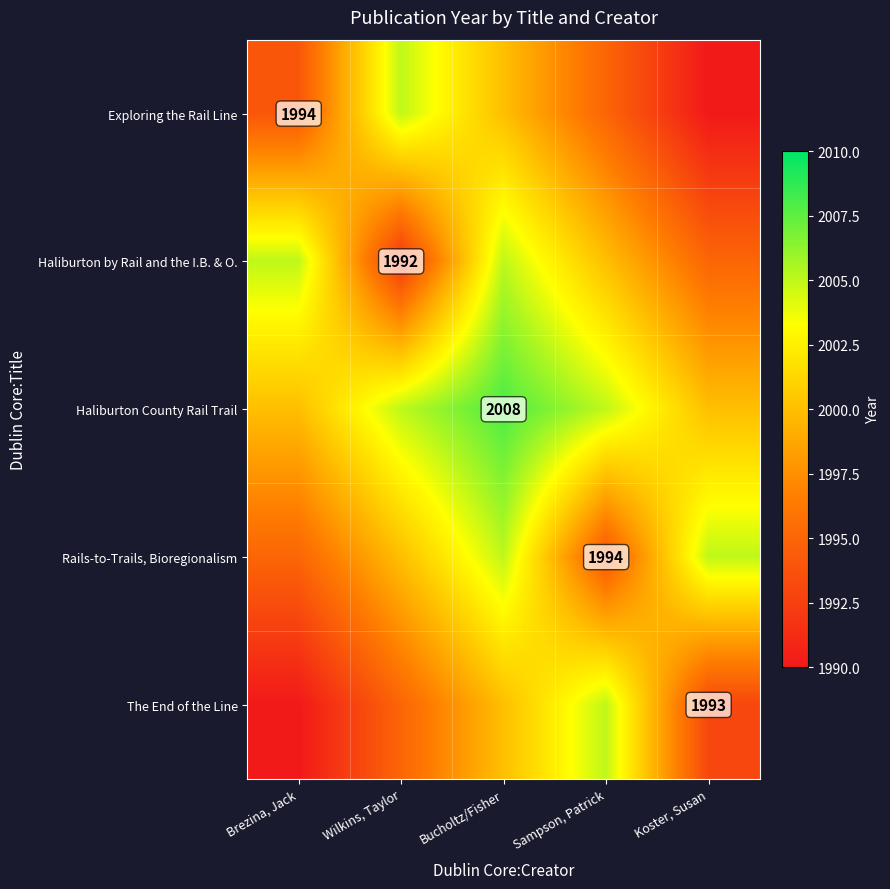

True or false: Haliburton by Rail and the I.B. & O. has a value of 560 at Wilkins, Taylor.

False